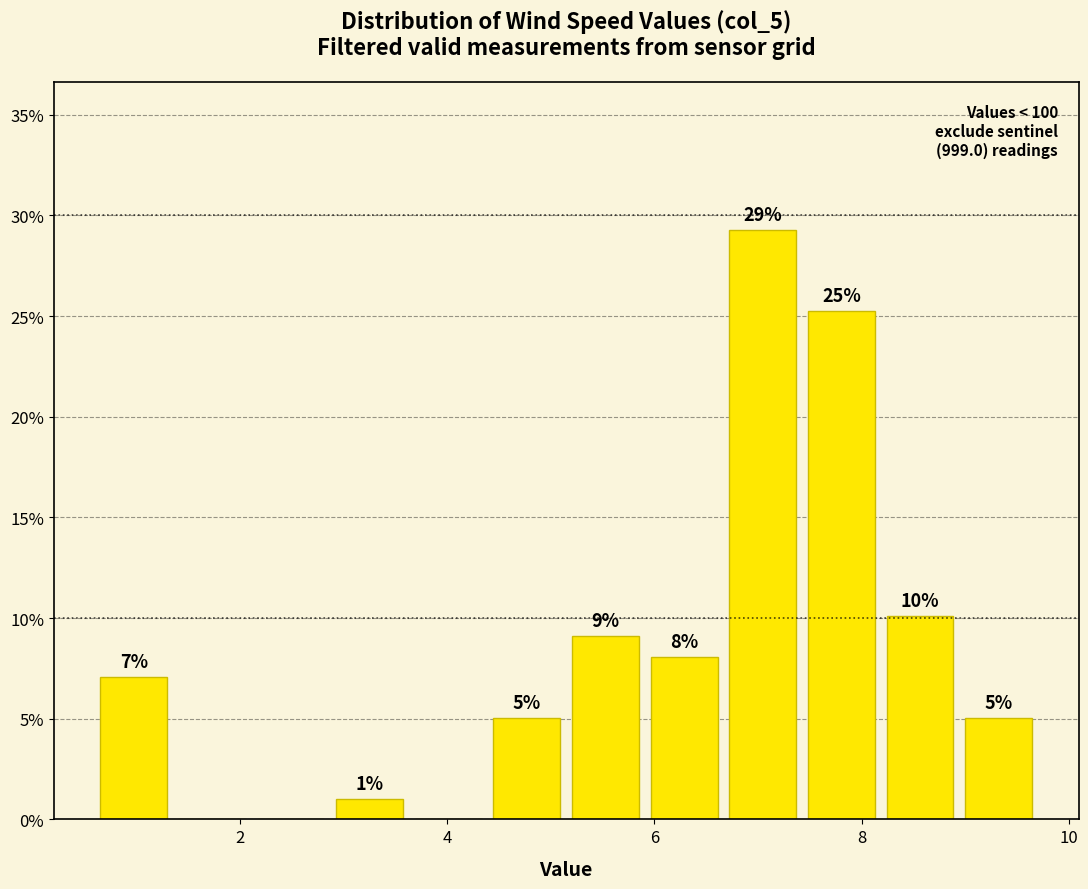

Around what value on the x-axis is the tallest bar? Give the approximate position of its centre, as read against the axis.

7.0